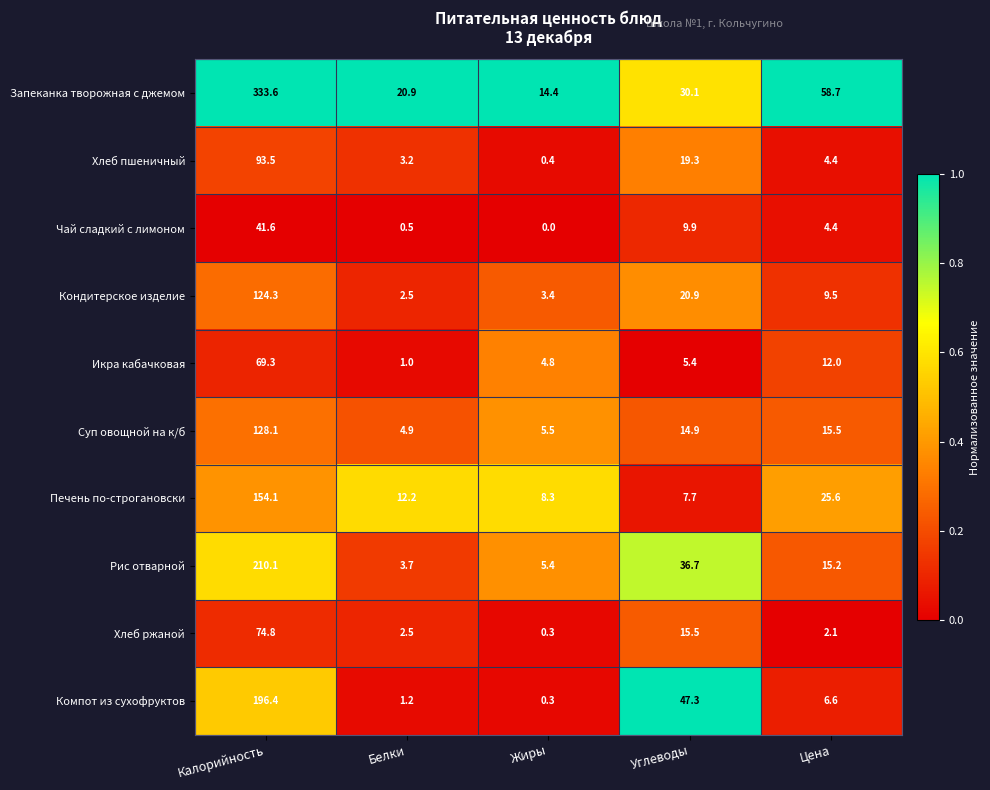

At which category is the sum across all series the highest?

Калорийность